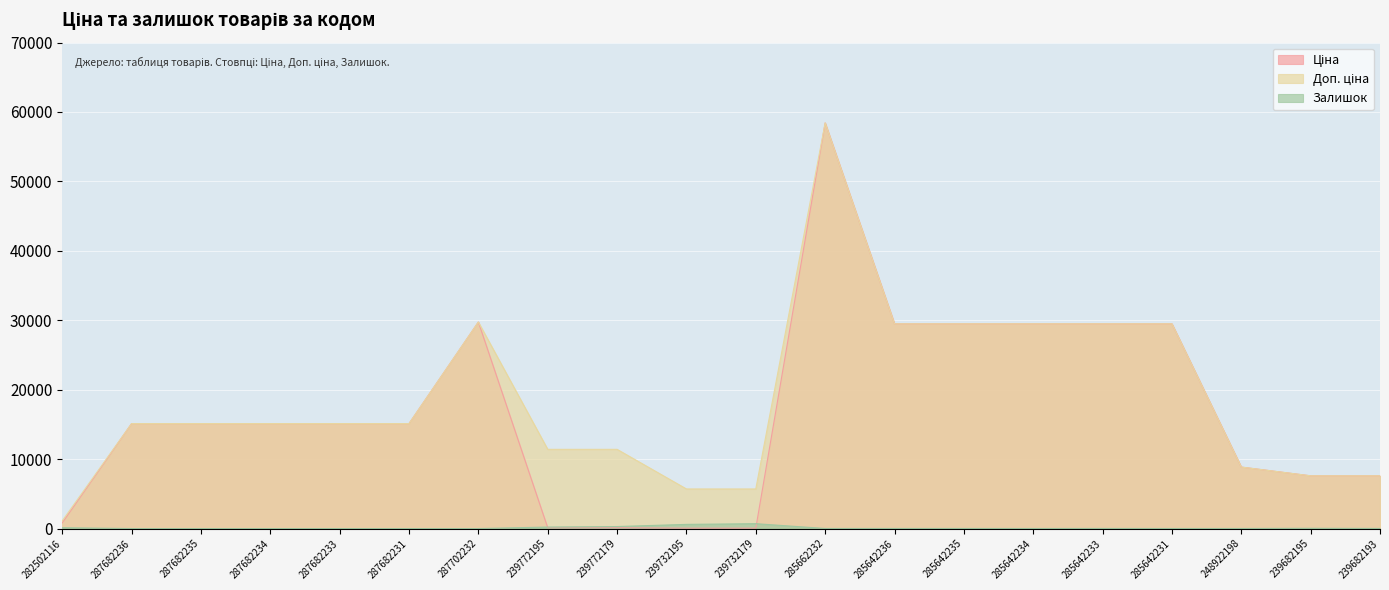

How many positive values does the Залишок series have?

14